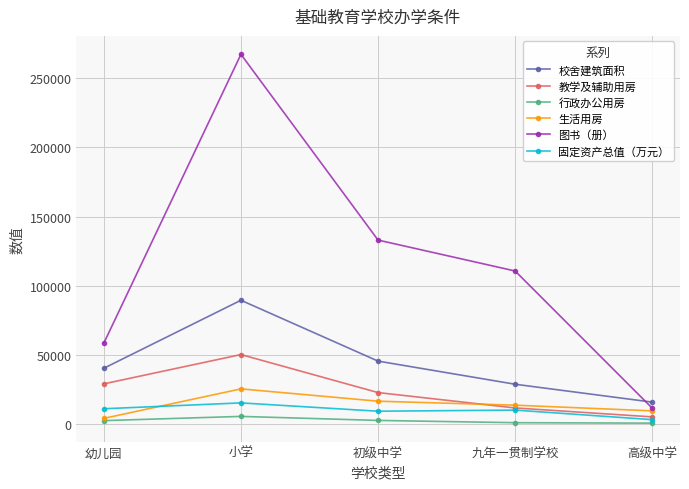

The value of 图书（册） at 幼儿园 is 16548.8. True or false?

False